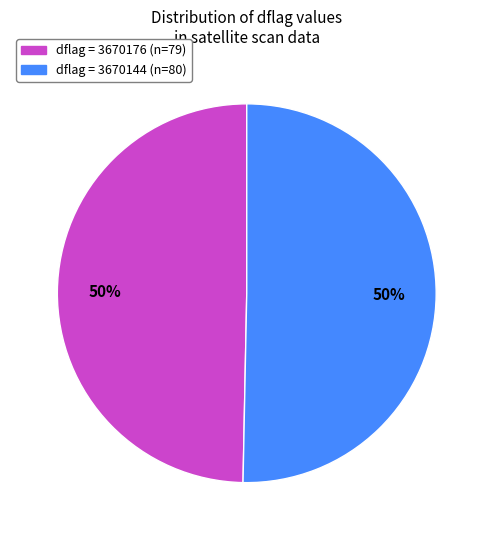

To the nearest percent, what is the average slice percentage?

50%